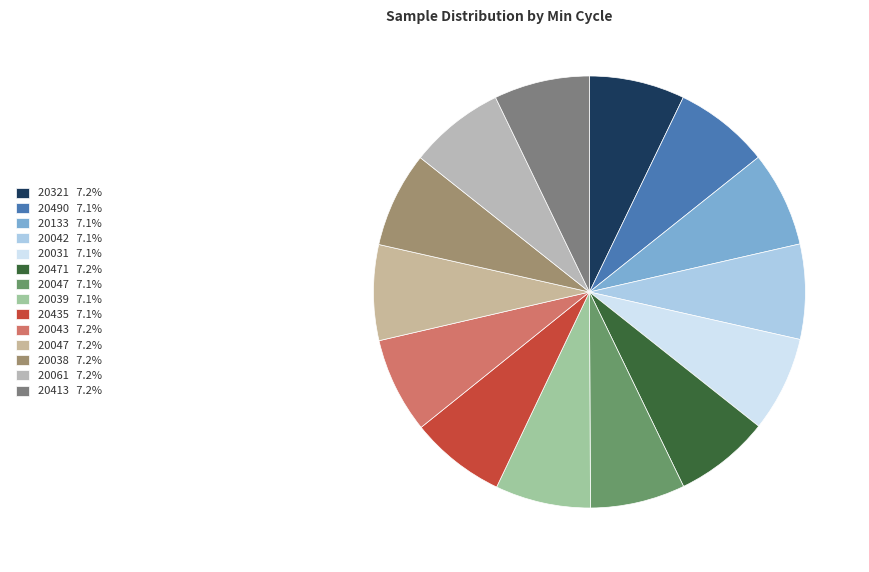

How many slices are in this pie chart?

14